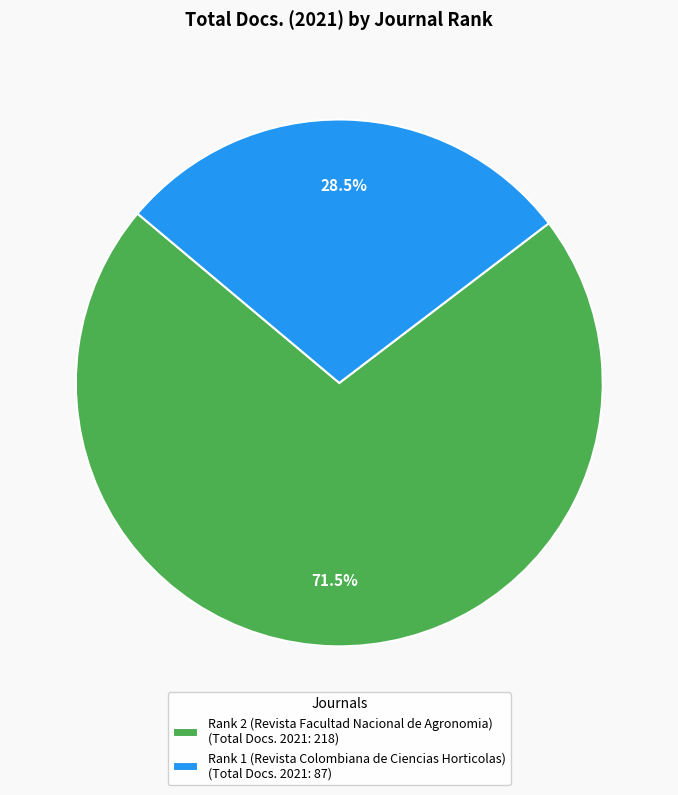

What portion of the pie excludes Rank 2 (Revista Facultad Nacional de Agronomia)?

28.5%